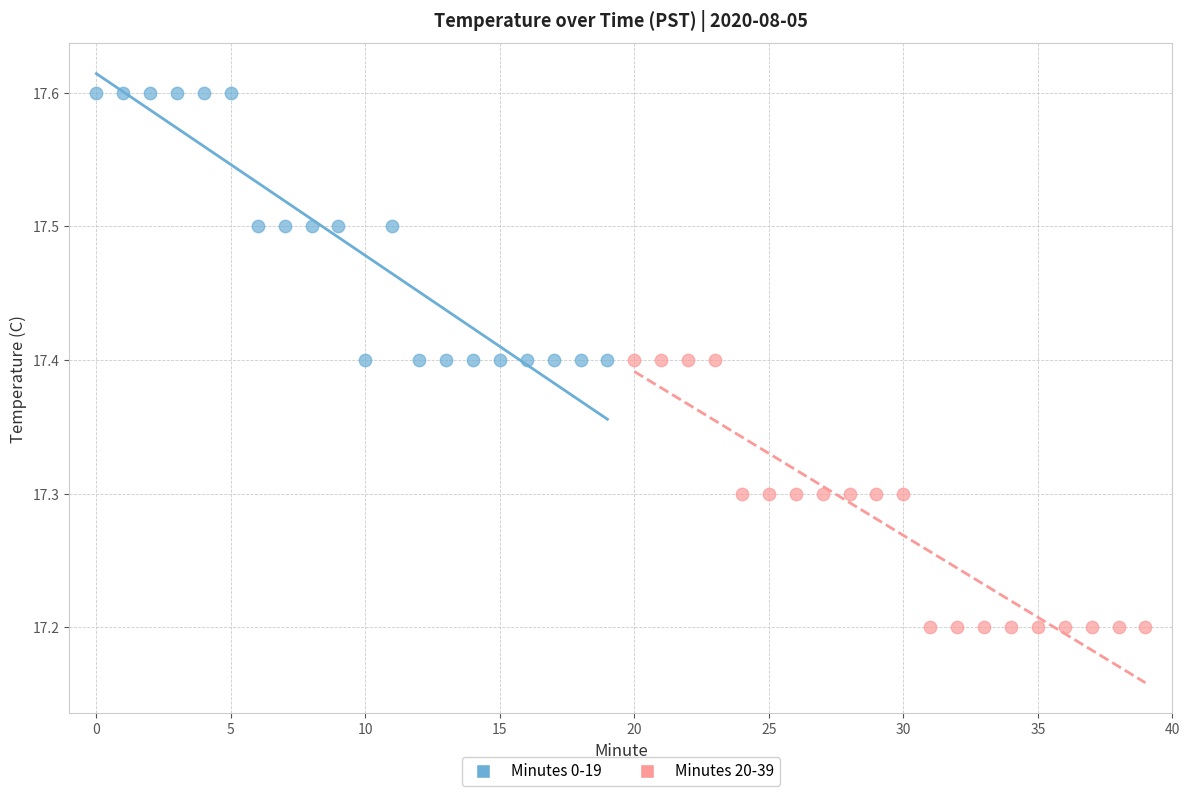

Which series reaches the maximum Y coordinate?

Minutes 0-19